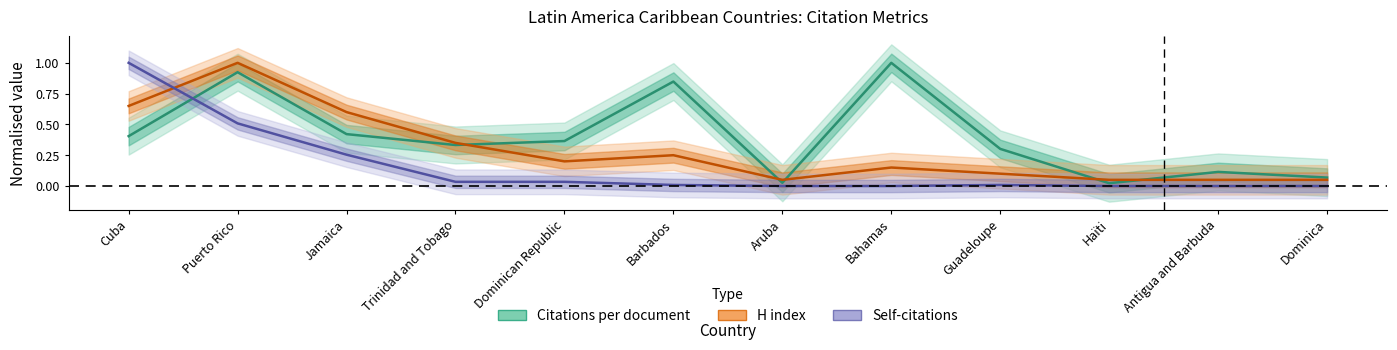

What is the difference between the highest and lowest values at Aruba?

0.1